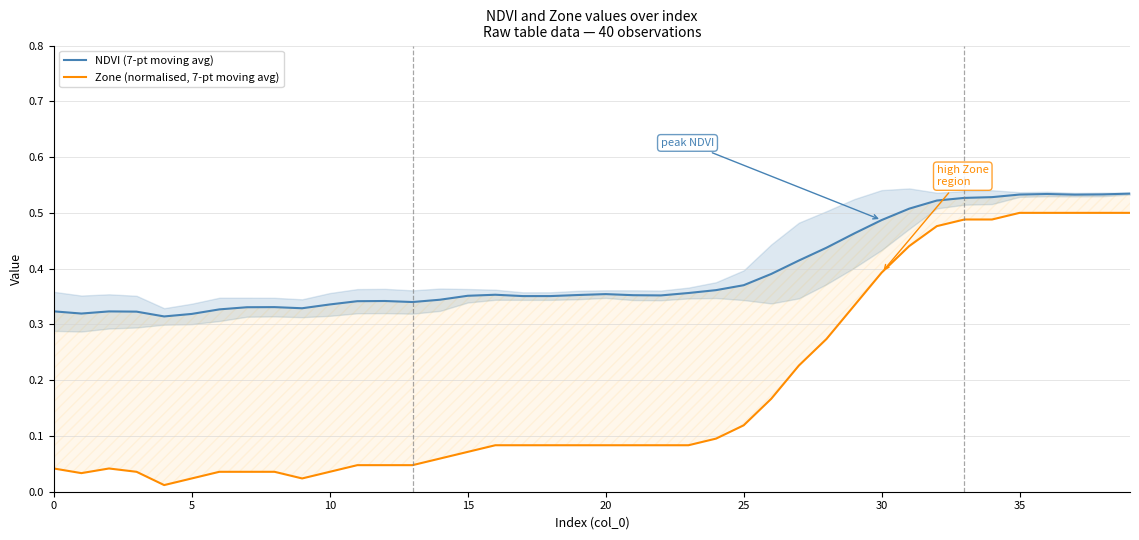

What is the average value of the Zone (normalised, 7-pt moving avg) series?

0.2